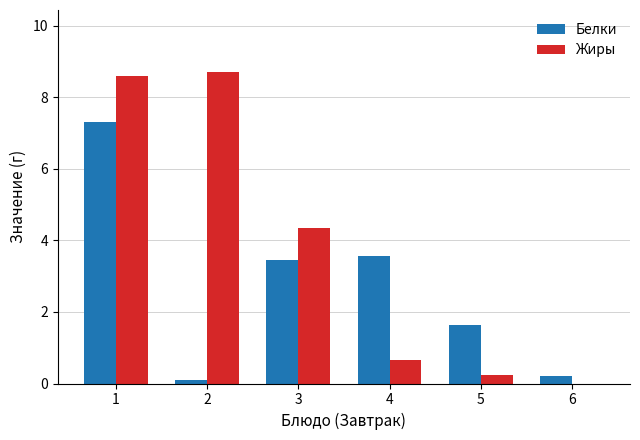

Between 3 and 6, which series saw the biggest shift?

Жиры